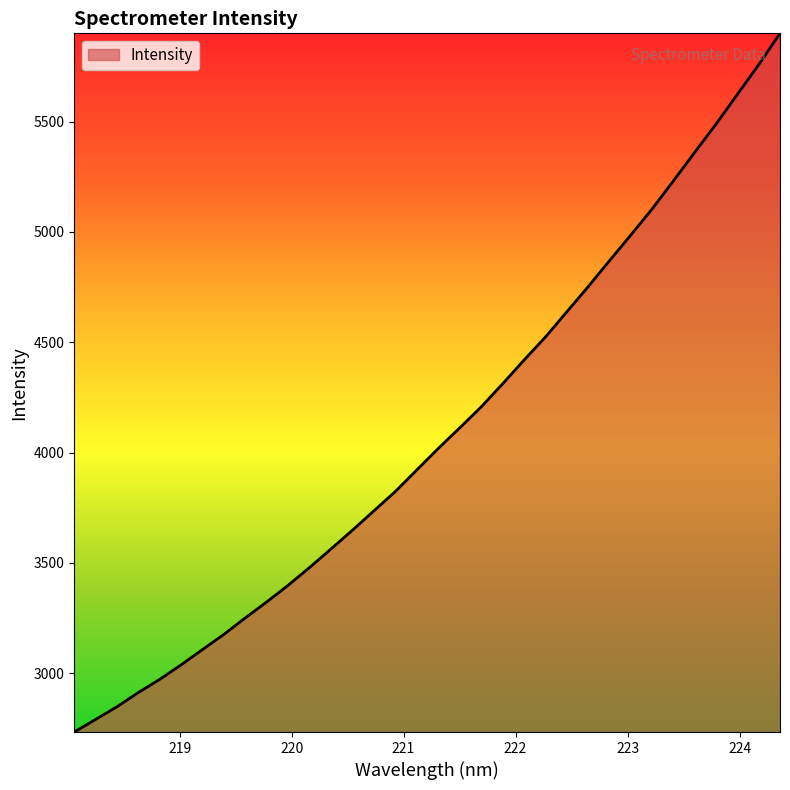

What is the smallest value displayed?

2733.7